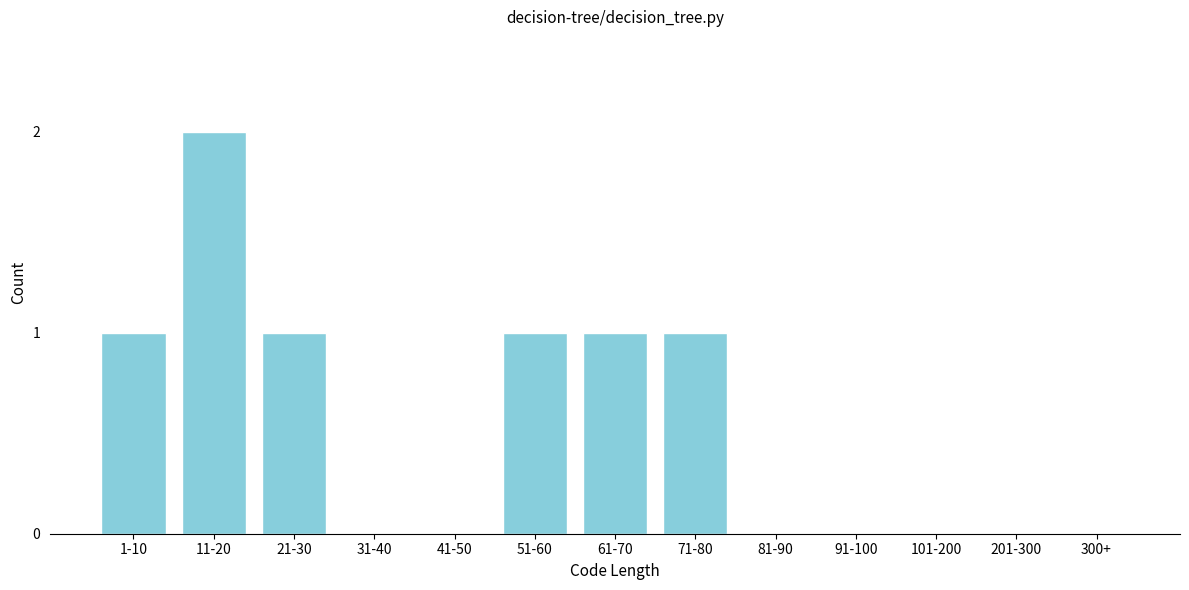

Reading right to left, what are all the values shown in this chart?

300+=0	201-300=0	101-200=0	91-100=0	81-90=0	71-80=1	61-70=1	51-60=1	41-50=0	31-40=0	21-30=1	11-20=2	1-10=1